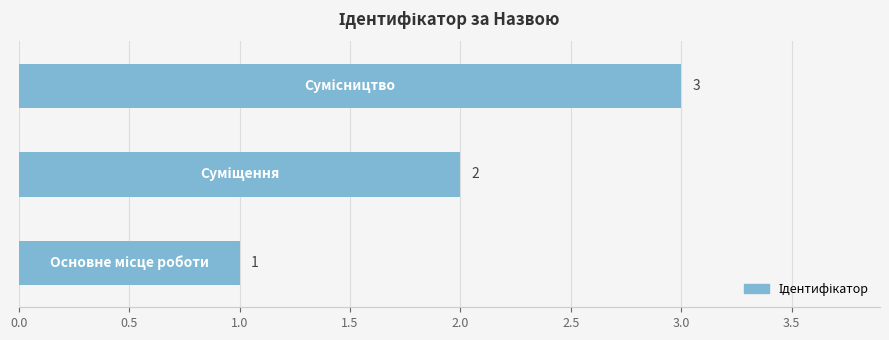

What is the sum of all values?

6